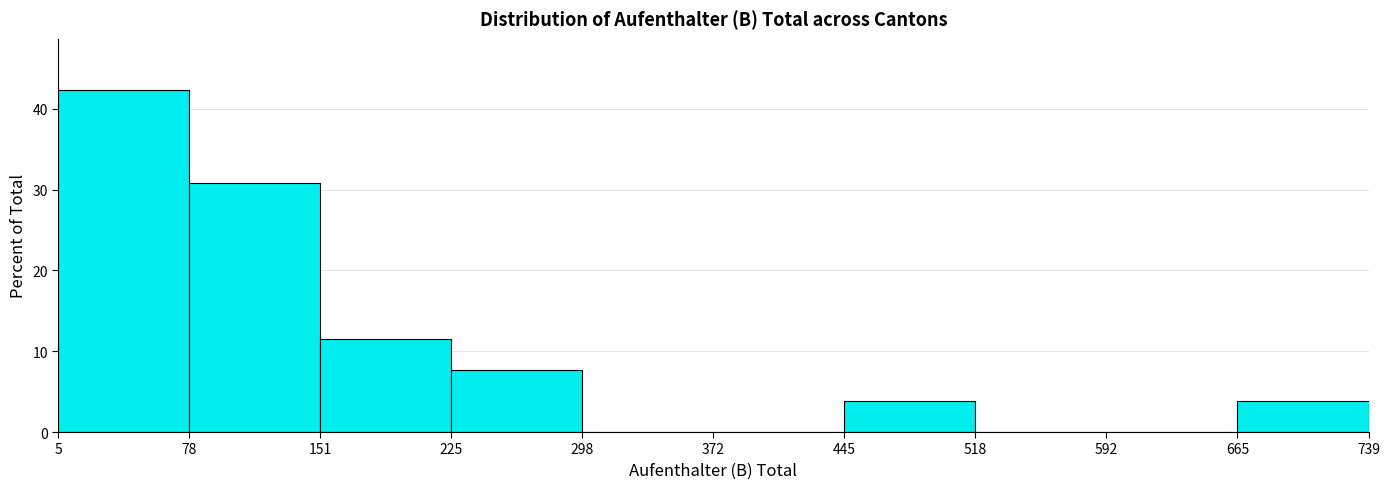

What is the height of the bar covering 665 to 739 on the x-axis? The values are not printed on the chart, so give them approximately, as read against the axis.

4